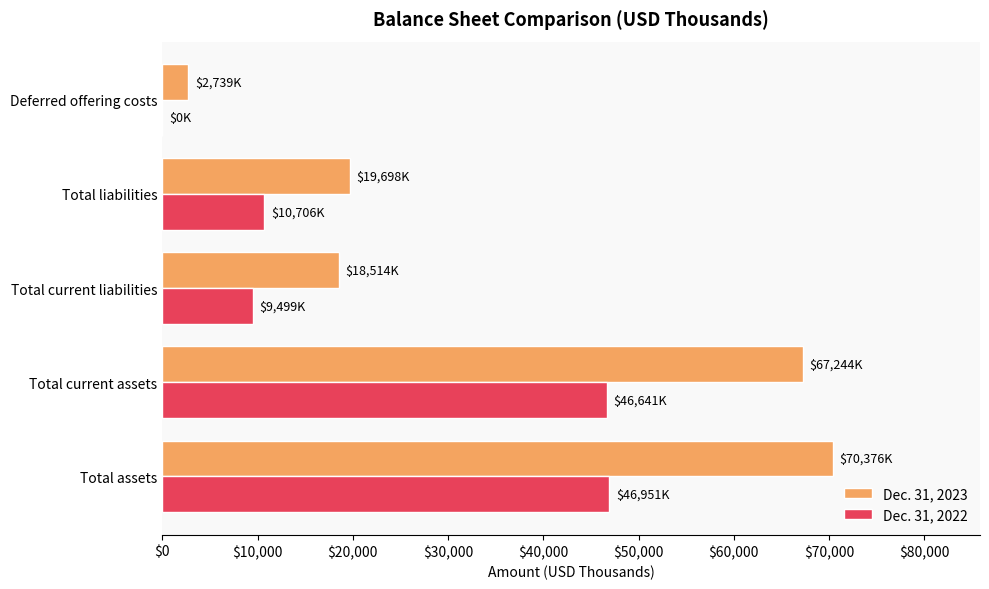

The Dec. 31, 2022 series shows 46951 at Total assets. True or false?

True